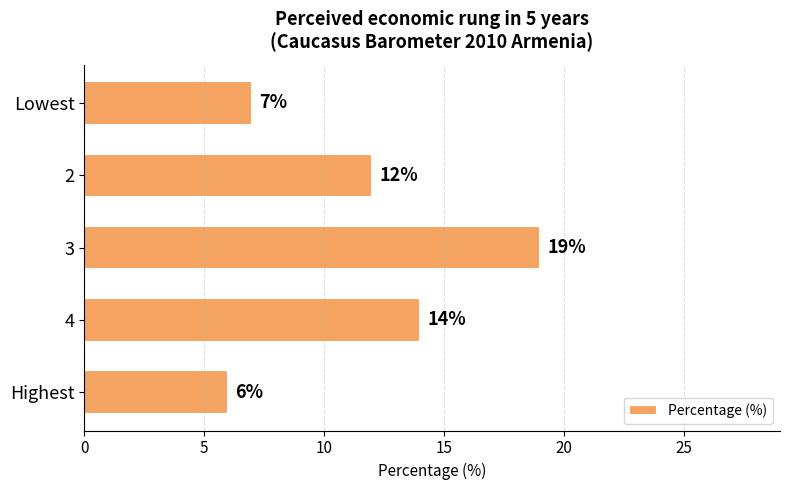

What is the average value?

12